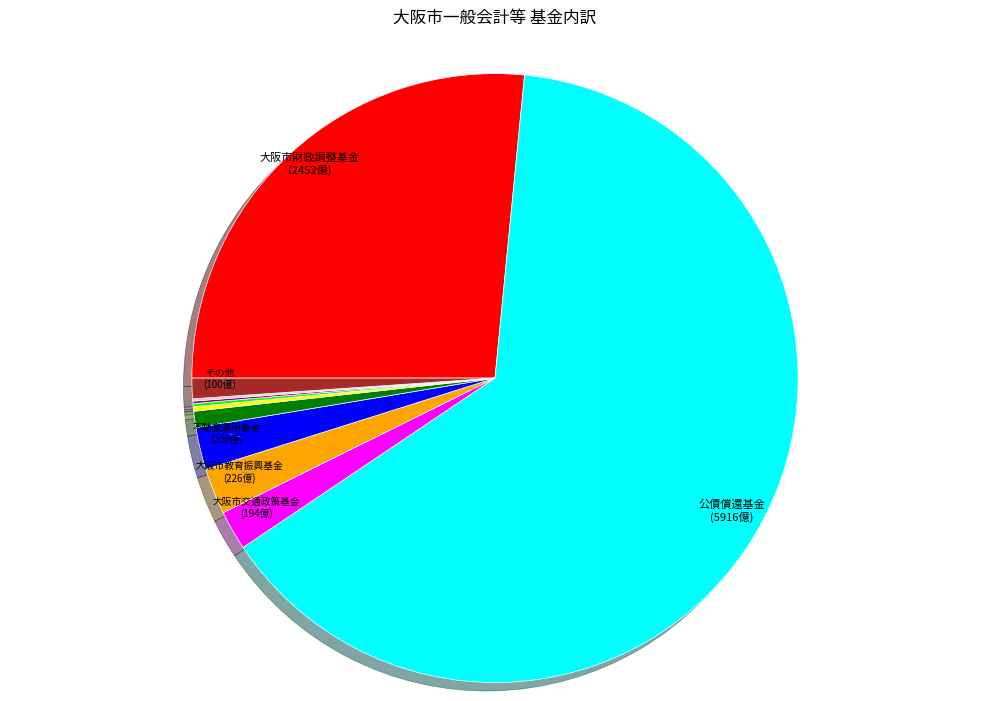

Is there any slice that represents more than half of the pie?

Yes